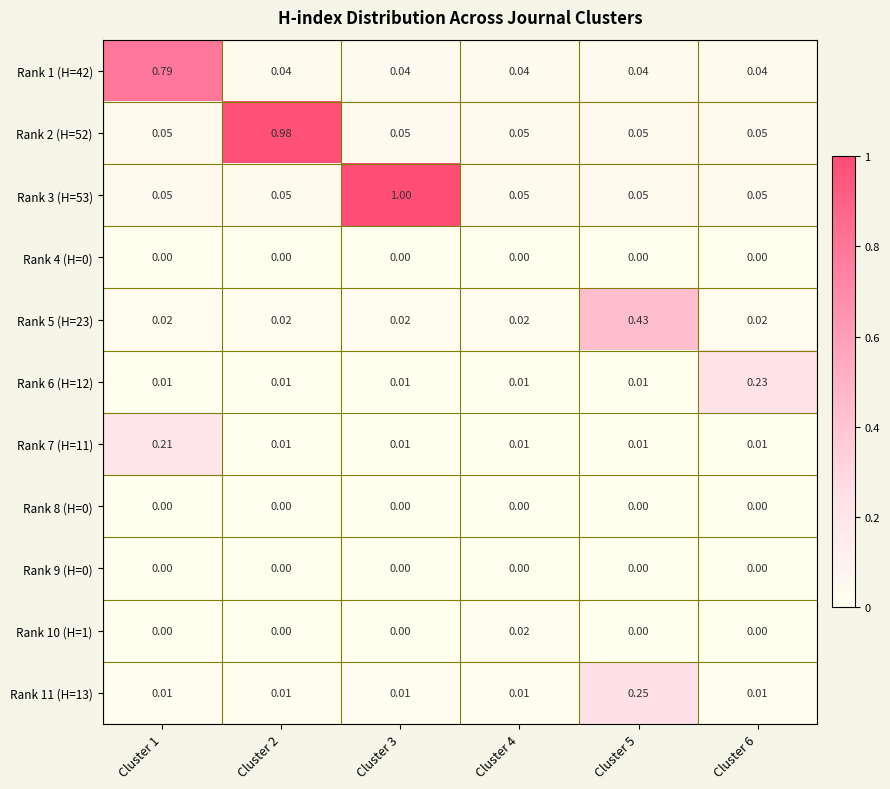

Is the value of Rank 9 (H=0) at Cluster 2 greater than the value of Rank 5 (H=23) at Cluster 1?

No